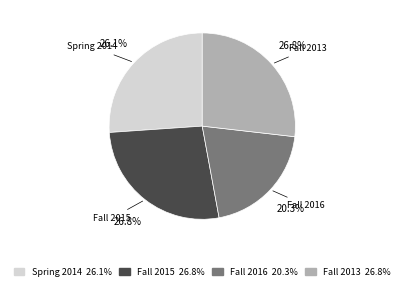

Between Spring 2014 and Fall 2013, which is larger?

Fall 2013